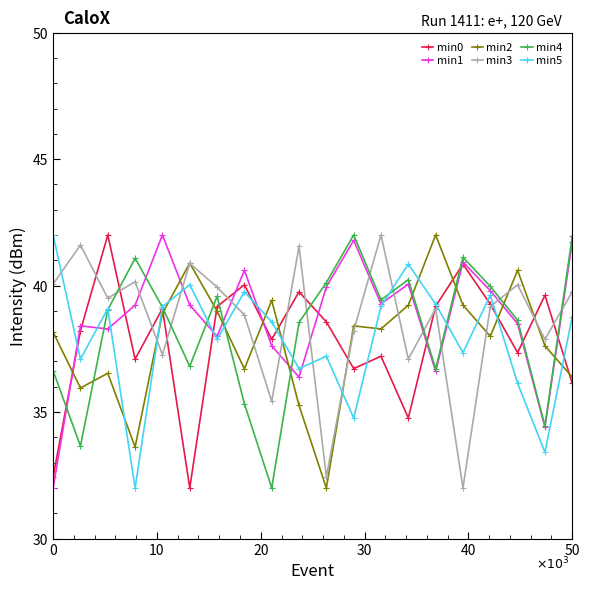

After their last crossing, which series has the higher values: min5 or min3?

min3